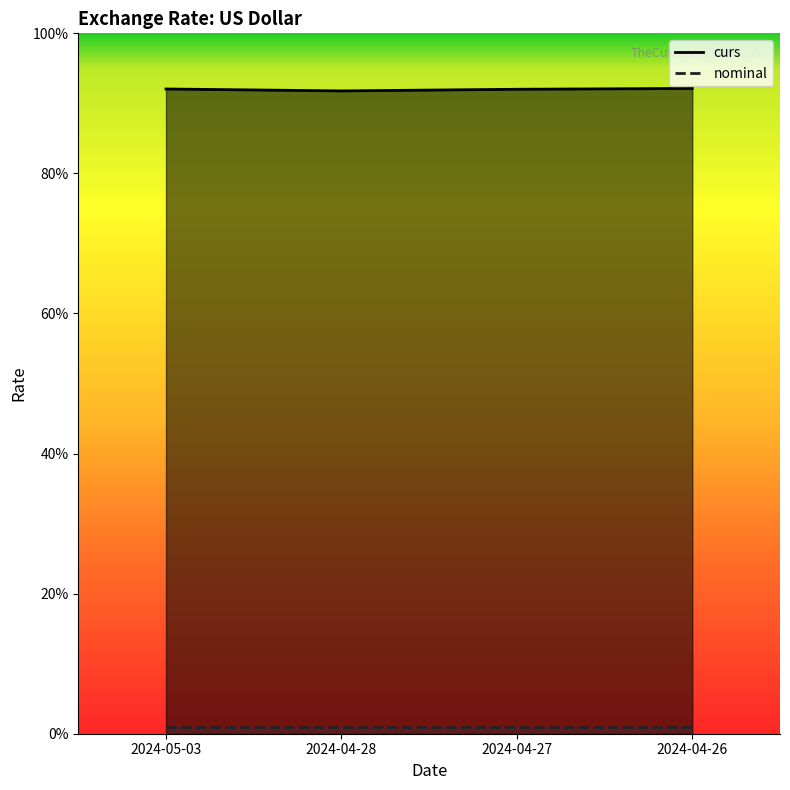

What is the label of the 2nd point from the left?

2024-04-28